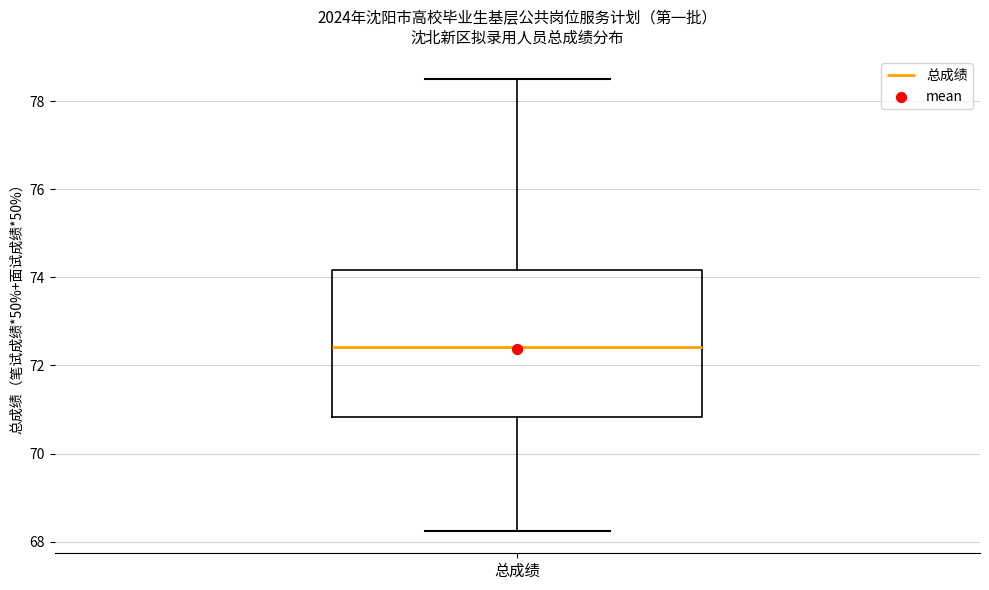

Transcribe this box plot: give where the median line is, the range the box spans, and where the two whiskers end, as read against the y-axis. The values are not printed on the chart, so give them approximately, as read against the axis.

median 72.4, box 70.8 to 74.2, whiskers 68.2 to 78.6